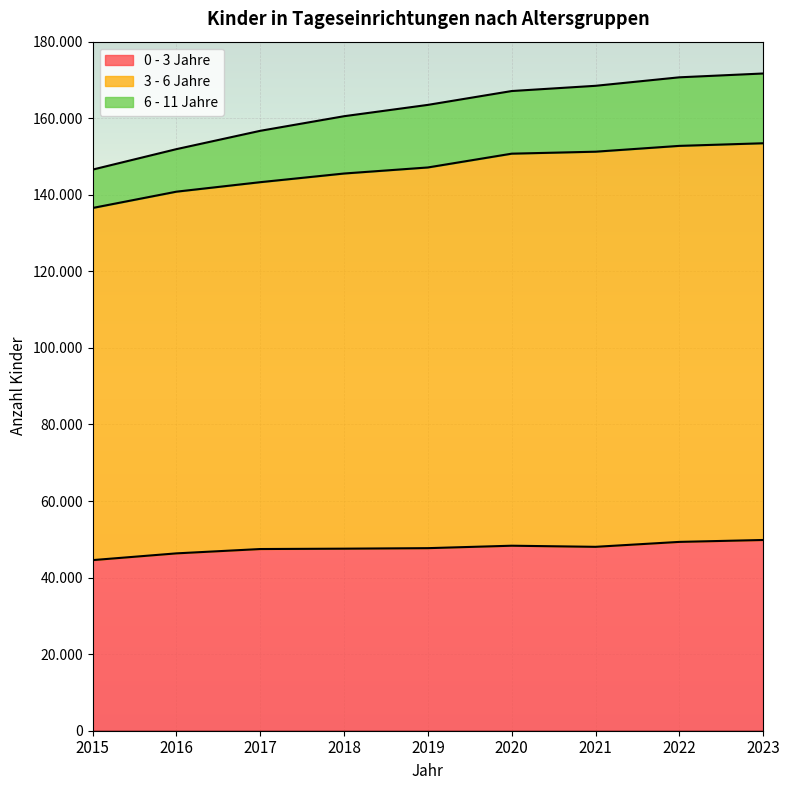

True or false: 6 - 11 Jahre has more than 0 points higher than both neighbors.

False